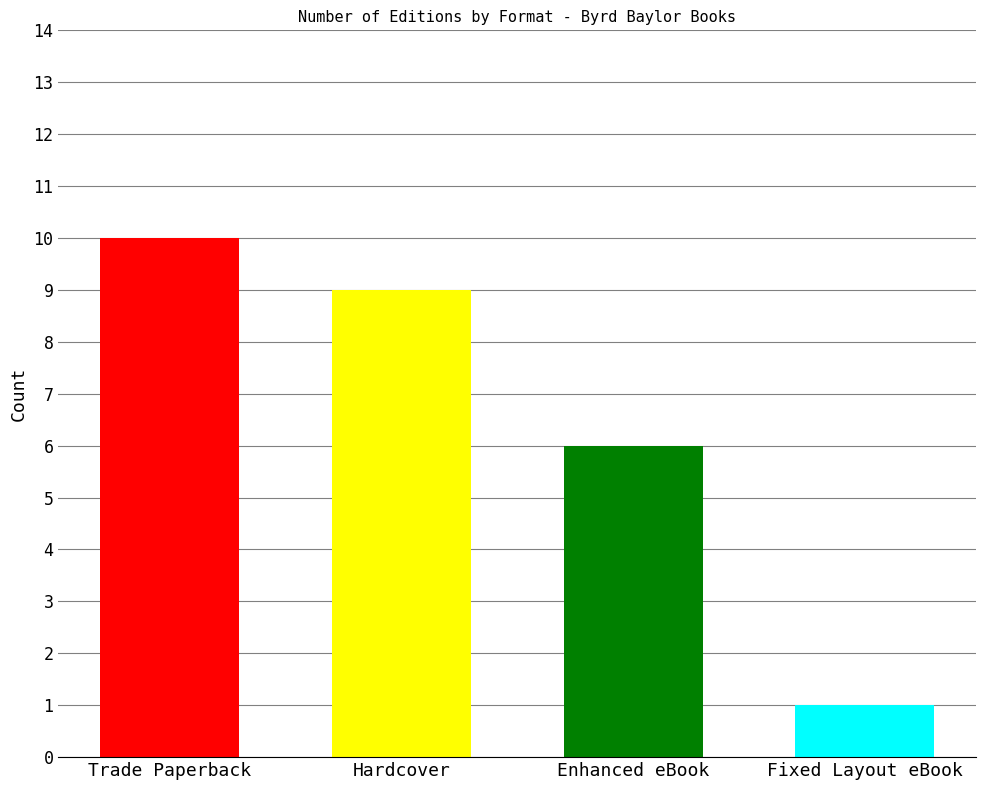

Count the values in the range 6 to 10.

3